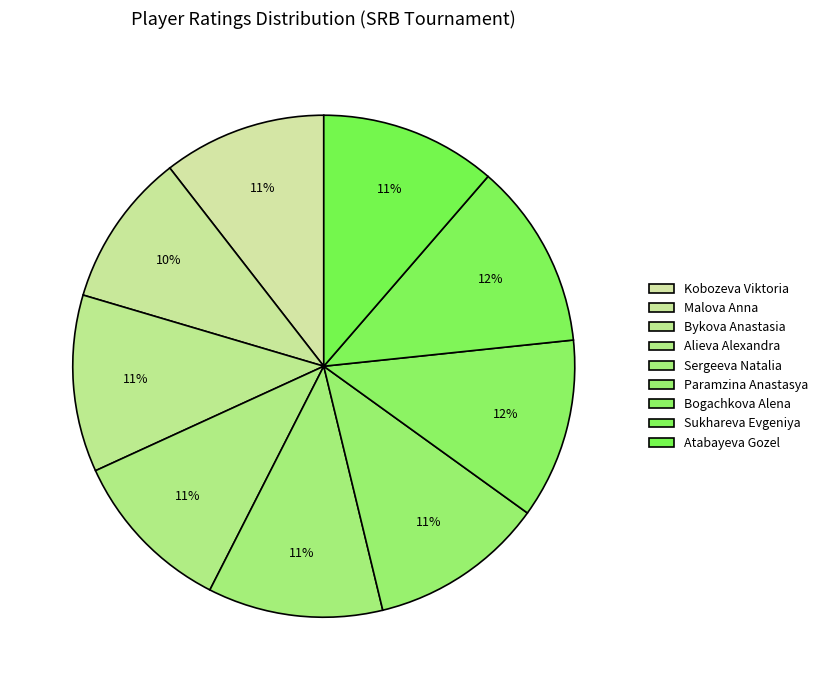

How many segments does this pie chart have?

9